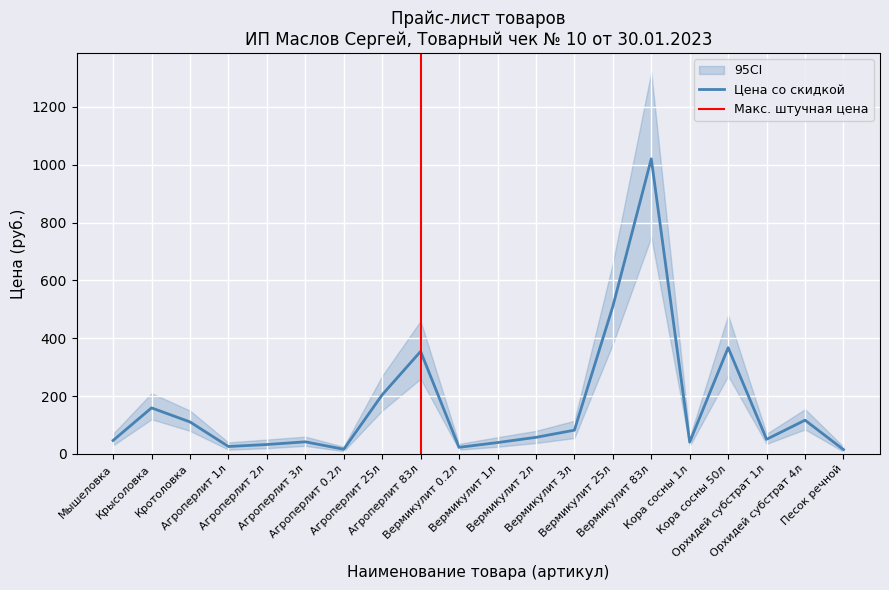

True or false: Цена со скидкой has a value of 331.1 at 00-0000008.

False